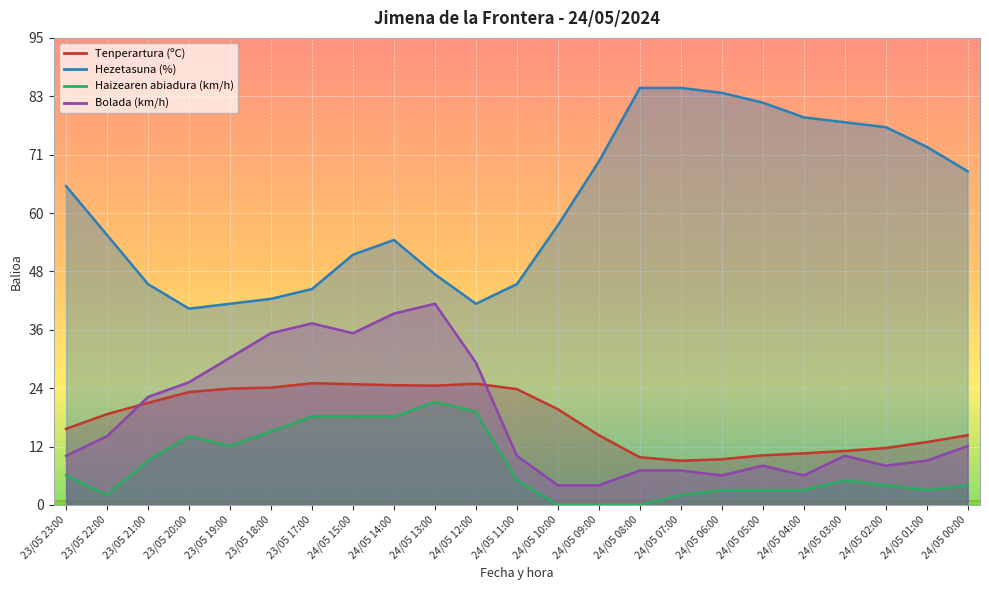

What is the difference between the highest and lowest values at 24/05 04:00?

76.0